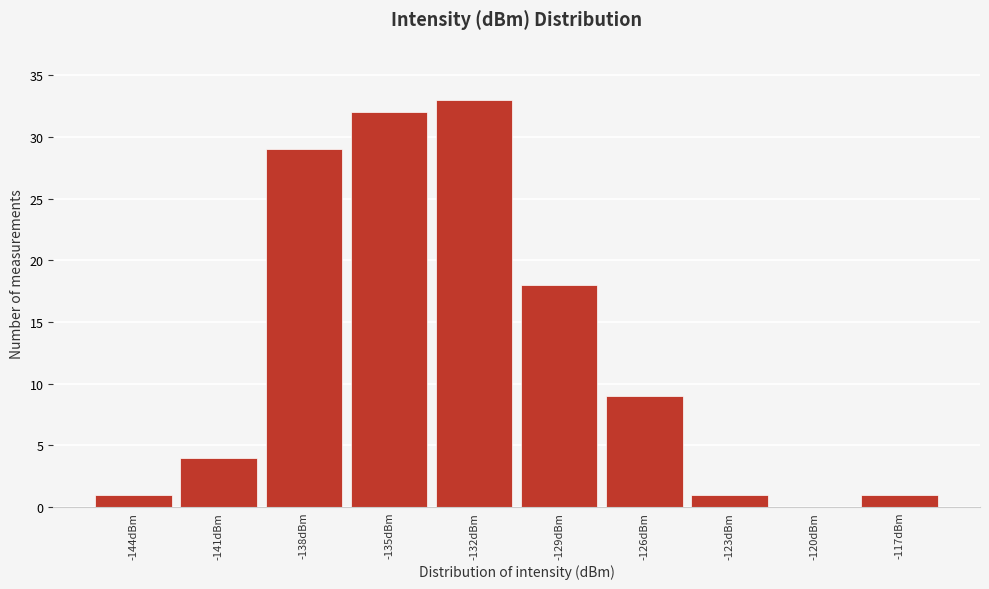

Reading left to right, list all the values displayed in this chart.

-144dBm=1	-141dBm=4	-138dBm=29	-135dBm=32	-132dBm=33	-129dBm=18	-126dBm=9	-123dBm=1	-120dBm=0	-117dBm=1